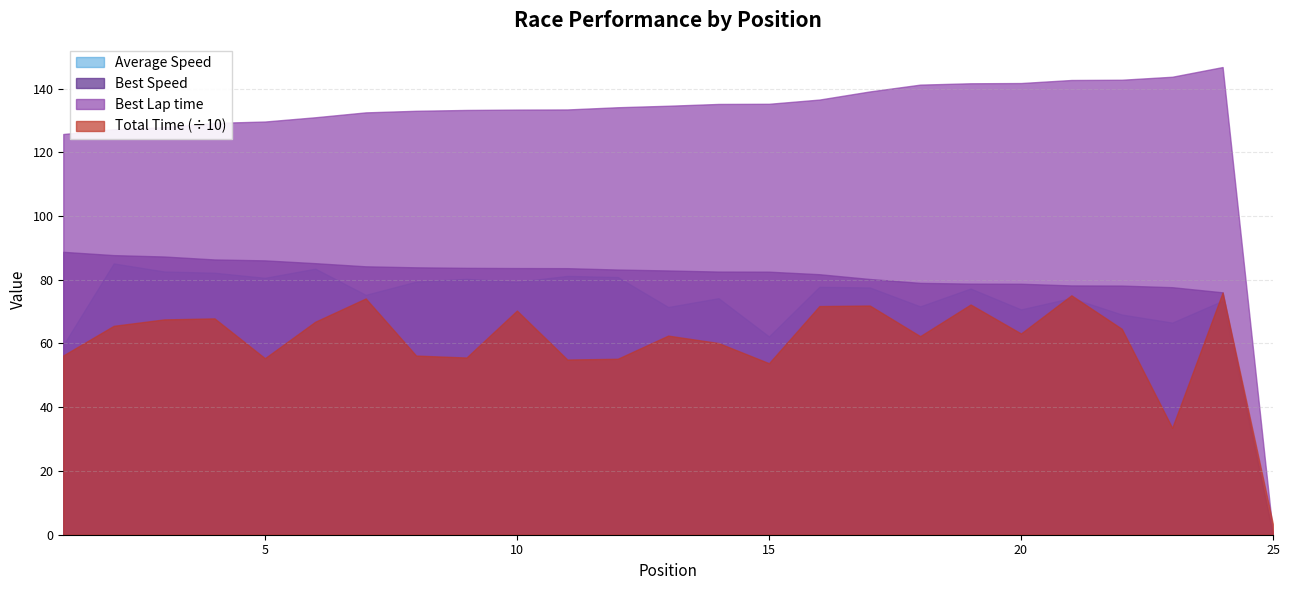

List the labels in order of Average Speed value, largest first.

2, 6, 3, 4, 11, 12, 5, 9, 8, 10, 16, 17, 19, 7, 21, 14, 24, 18, 13, 20, 22, 23, 15, 1, 25